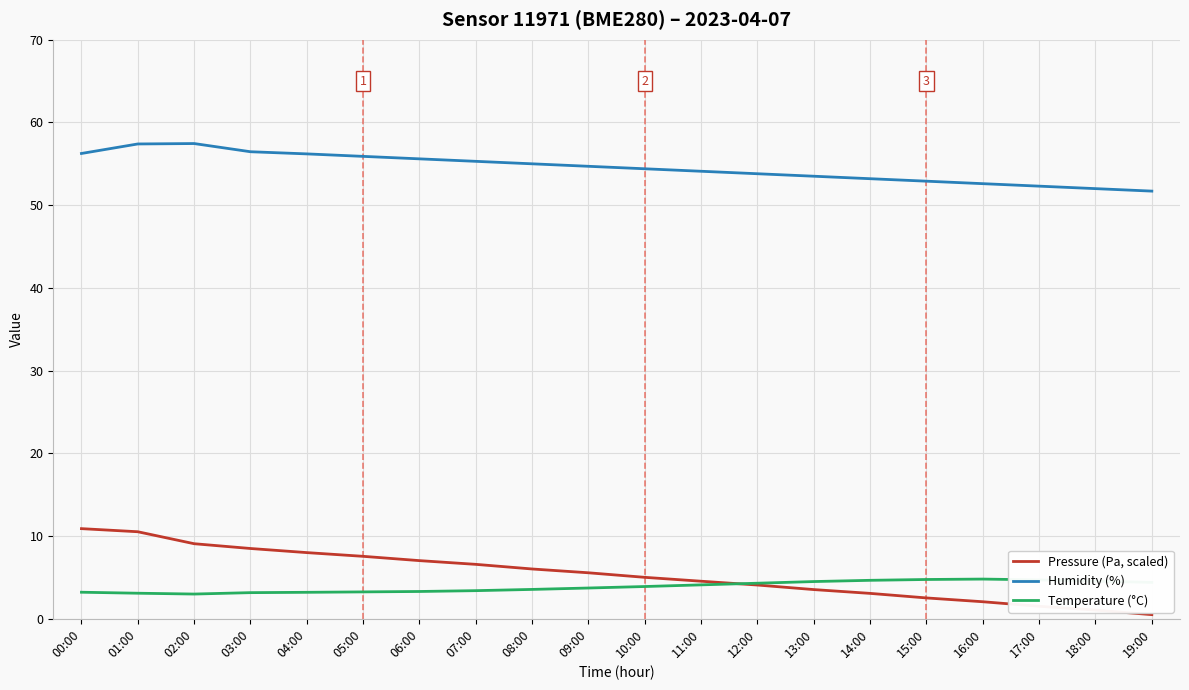

What is the maximum value shown in the chart?

57.5